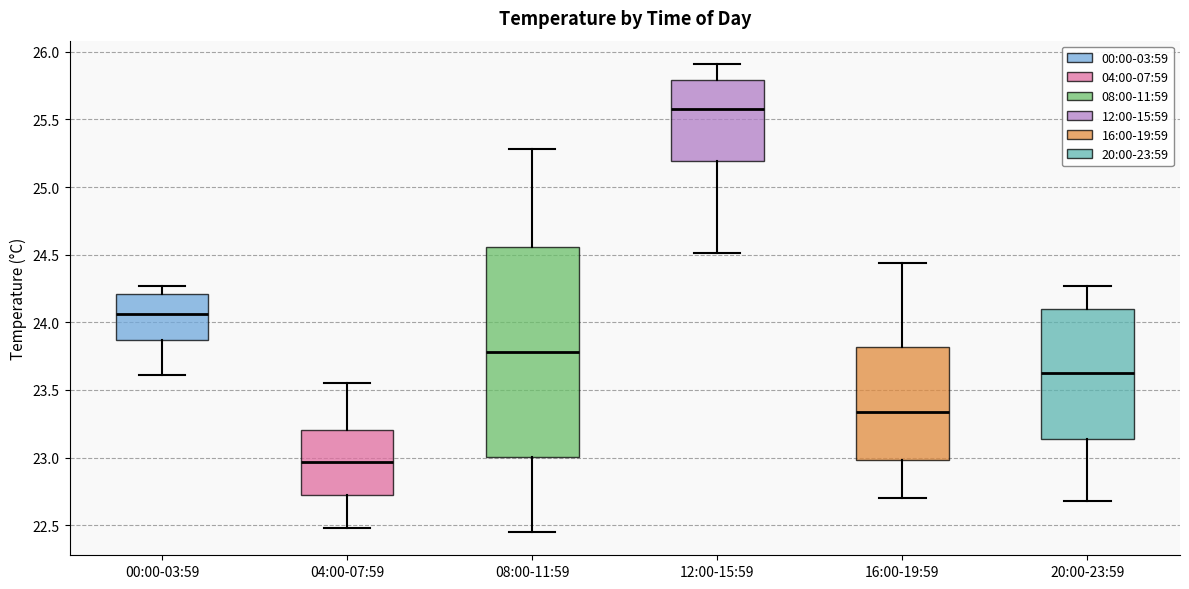

Which box is the tallest, from its lower edge to its upper edge?

08:00-11:59